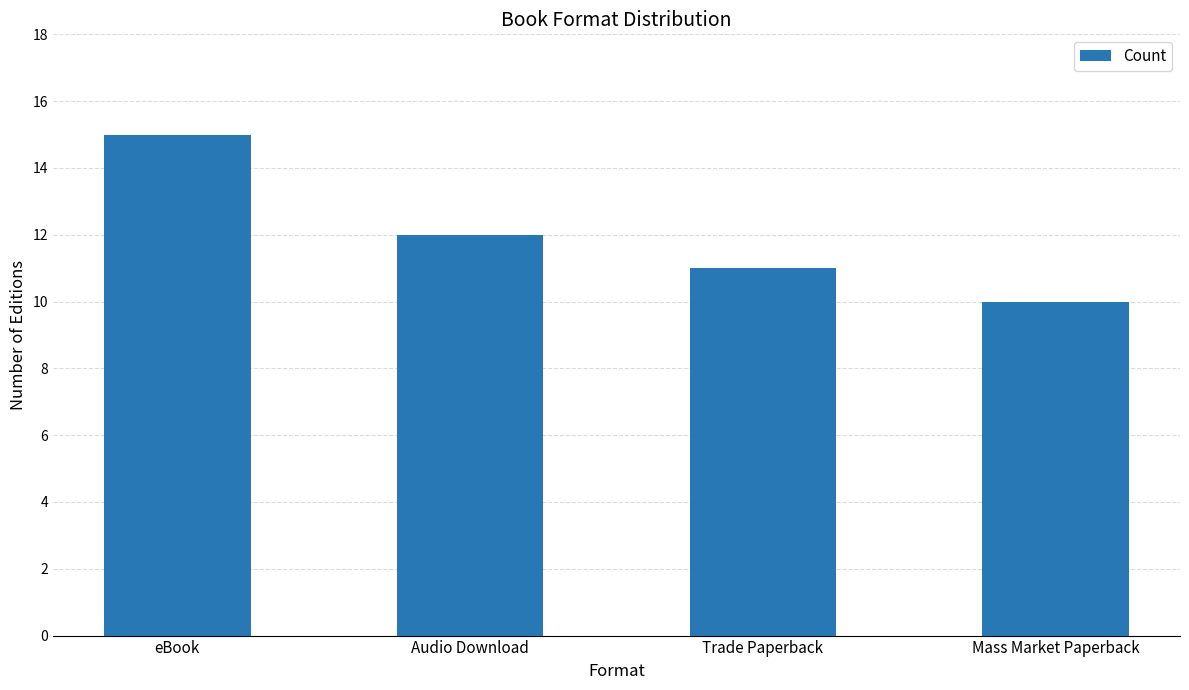

Count the number of categories in the chart.

4